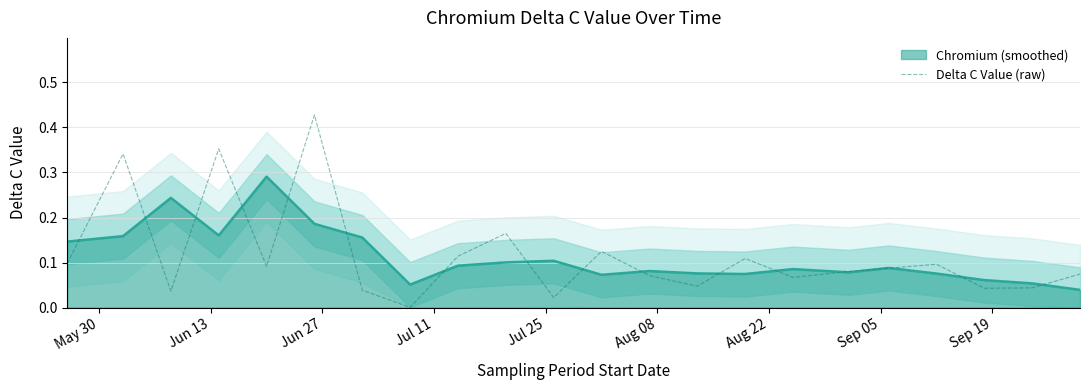

Does the chart have visible grid lines?

Yes